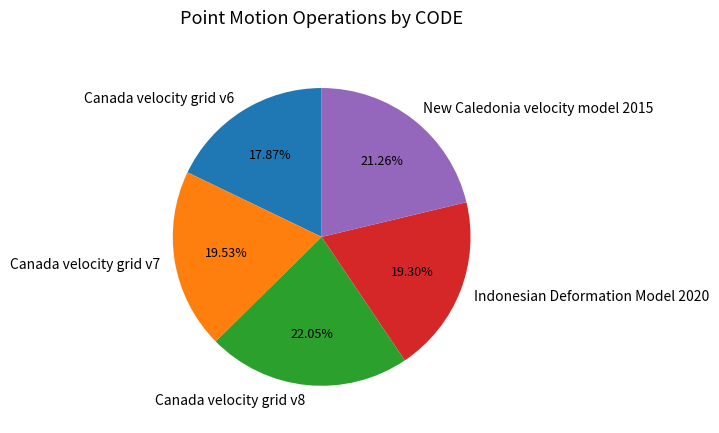

To the nearest percent, what is the difference between the largest and smallest slice percentages?

4%